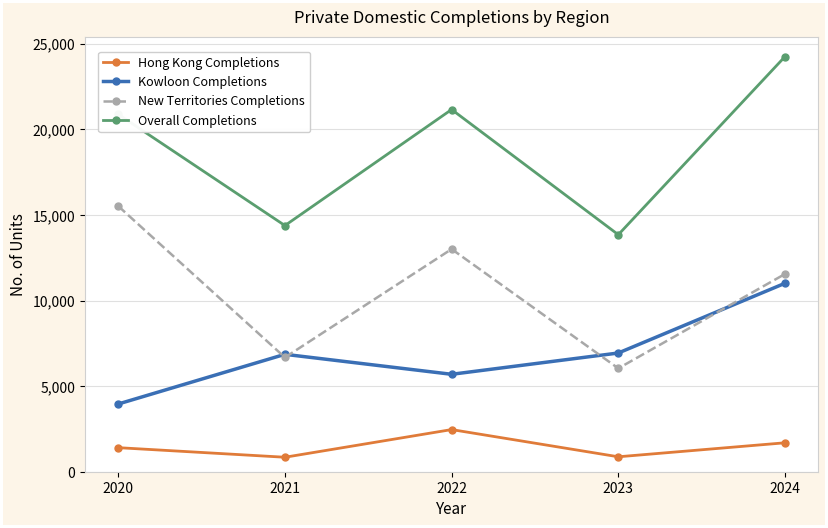

Does the chart have visible grid lines?

Yes